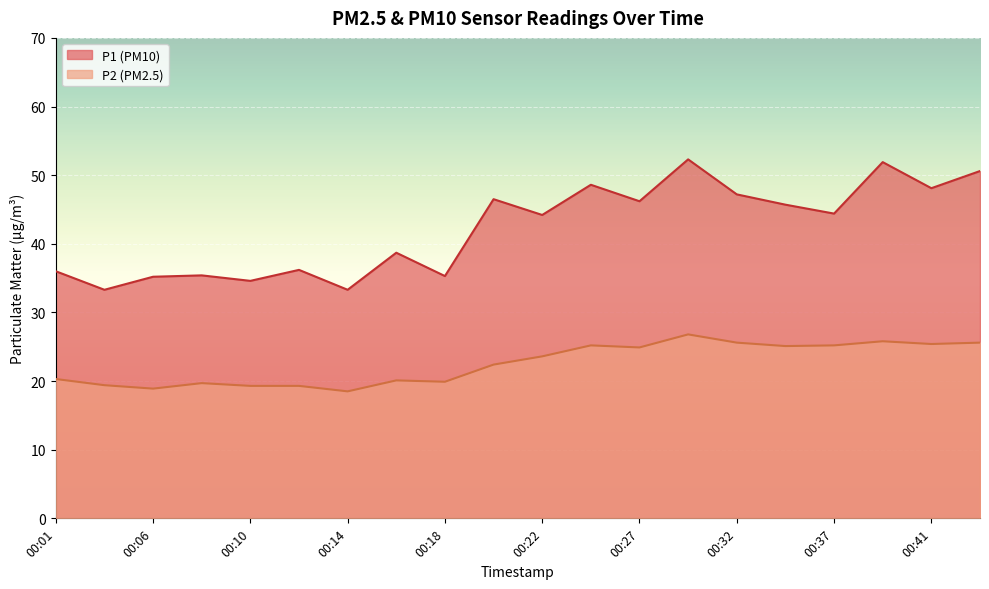

The value of P2 at 00:01 is 20.3. True or false?

True